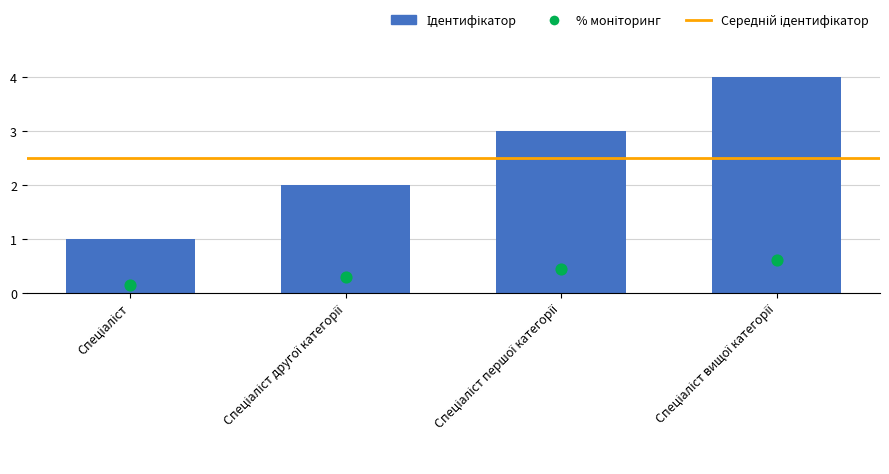

Between Спеціаліст вищої категорії and Спеціаліст першої категорії, which is larger?

Спеціаліст вищої категорії